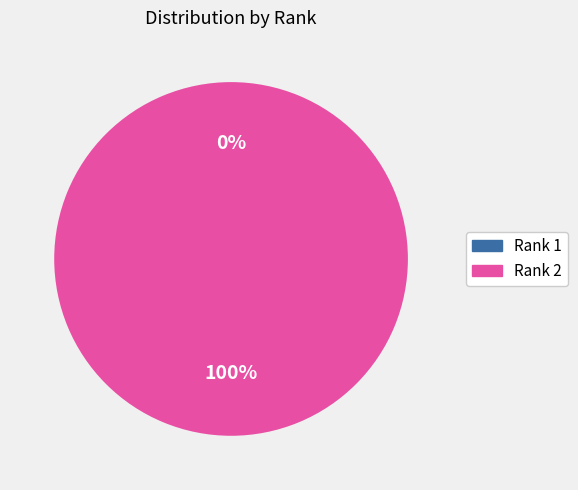

To the nearest percent, what is the average slice percentage?

50%